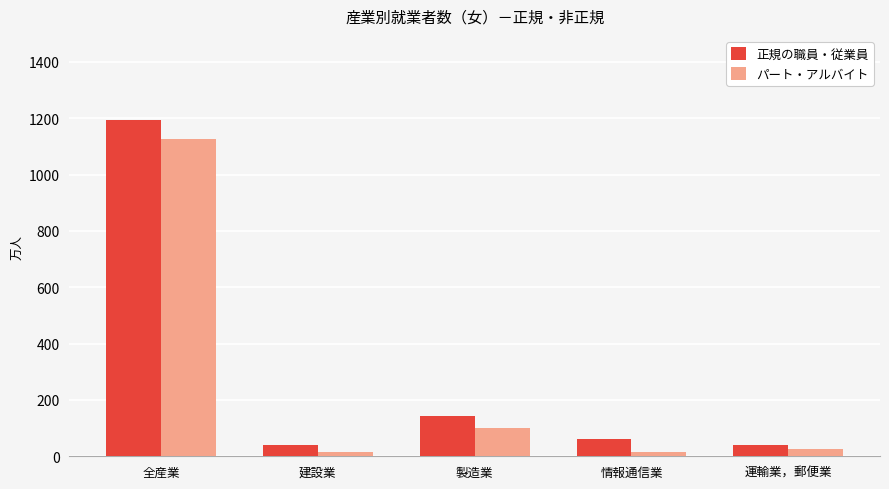

Does the chart contain stacked bars?

No